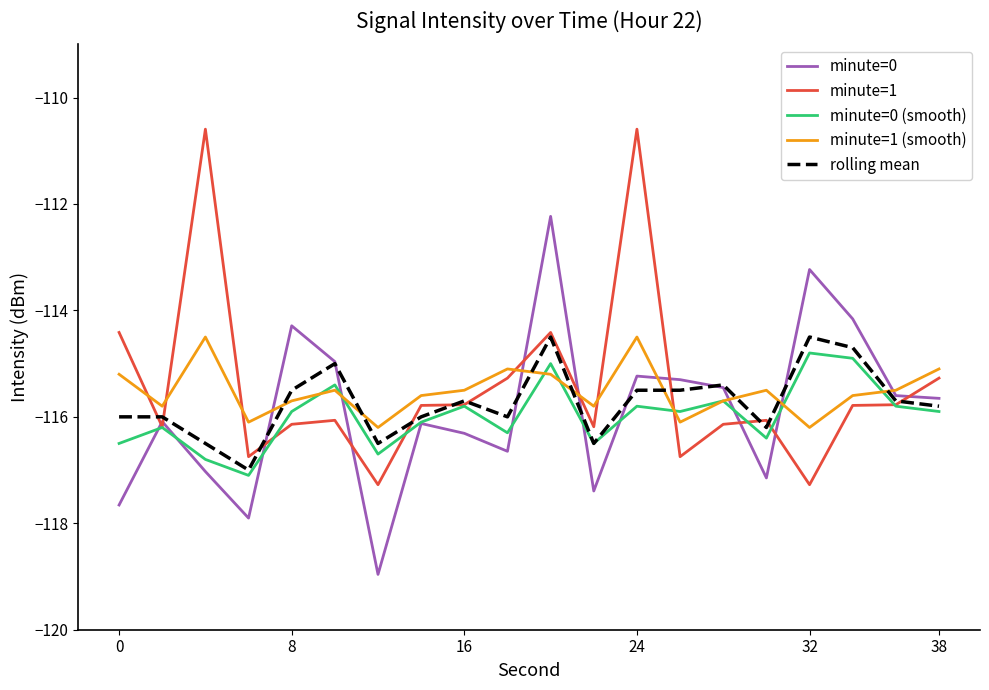

True or false: minute=1 (smooth) has more than 2 points higher than both neighbors.

True